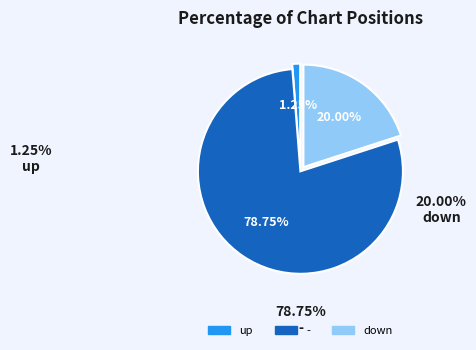

To the nearest percent, what is the combined percentage of up and -?

80%